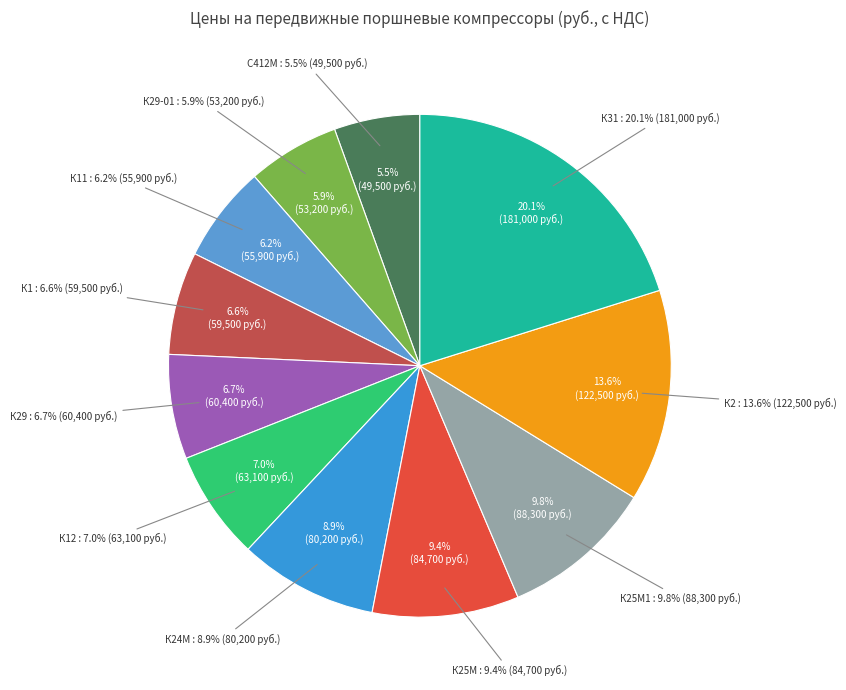

What is the largest slice in the pie chart?

К31